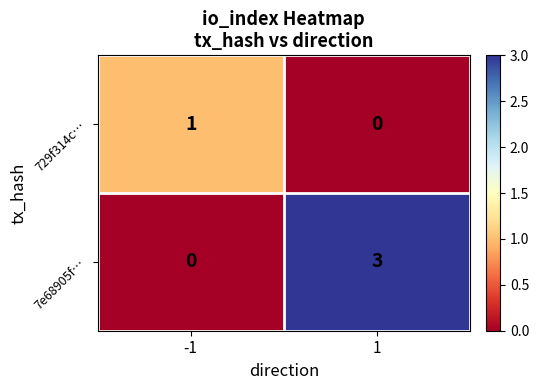

Reading left to right, transcribe all the data shown in this chart.

729f314c…: 1	0
7e68905f…: 0	3